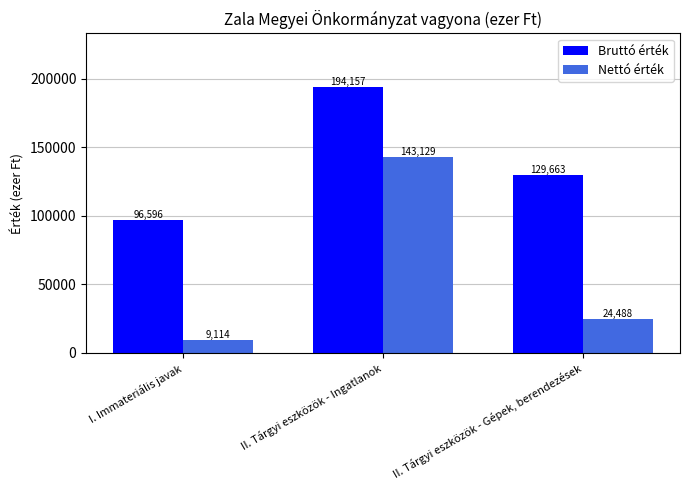

How many data points in Nettó érték are less than 24488?

1